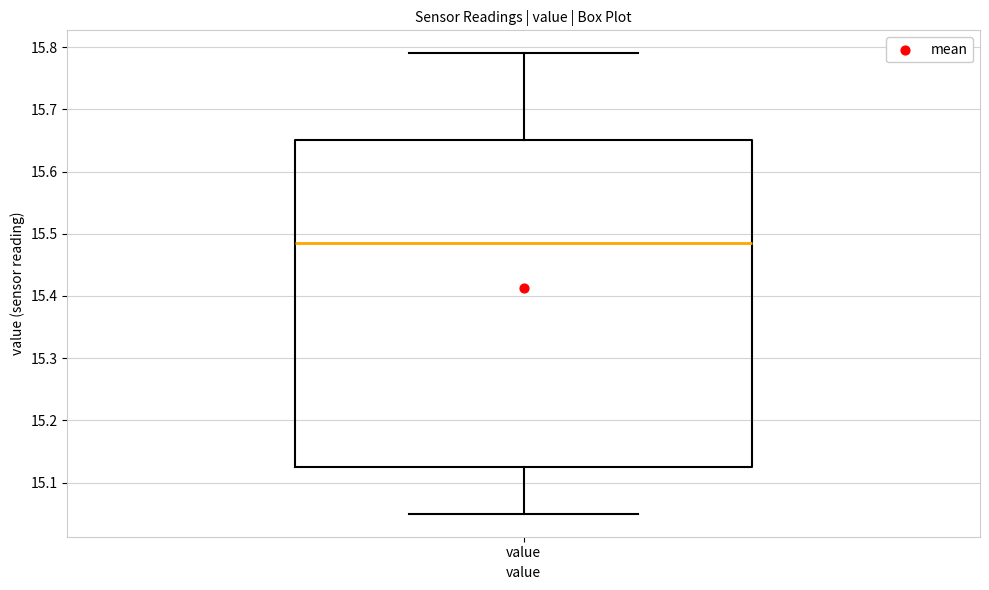

Transcribe this box plot: give where the median line is, the range the box spans, and where the two whiskers end, as read against the y-axis. The values are not printed on the chart, so give them approximately, as read against the axis.

median 15.49, box 15.13 to 15.65, whiskers 15.05 to 15.79